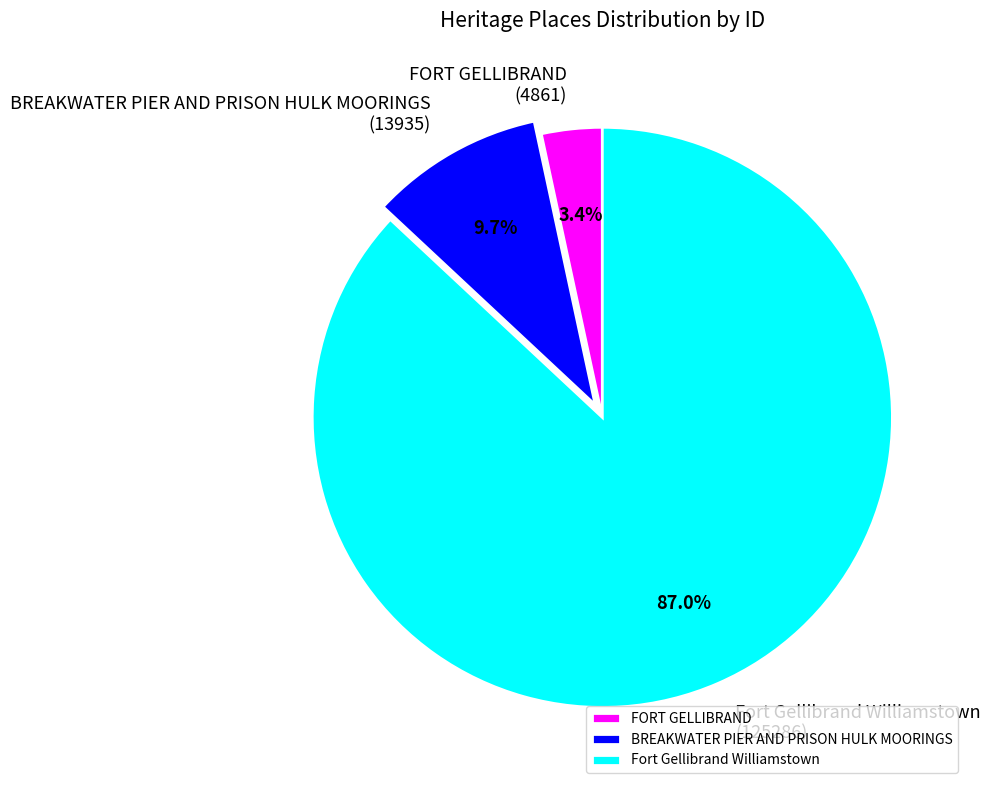

How many segments does this pie chart have?

3